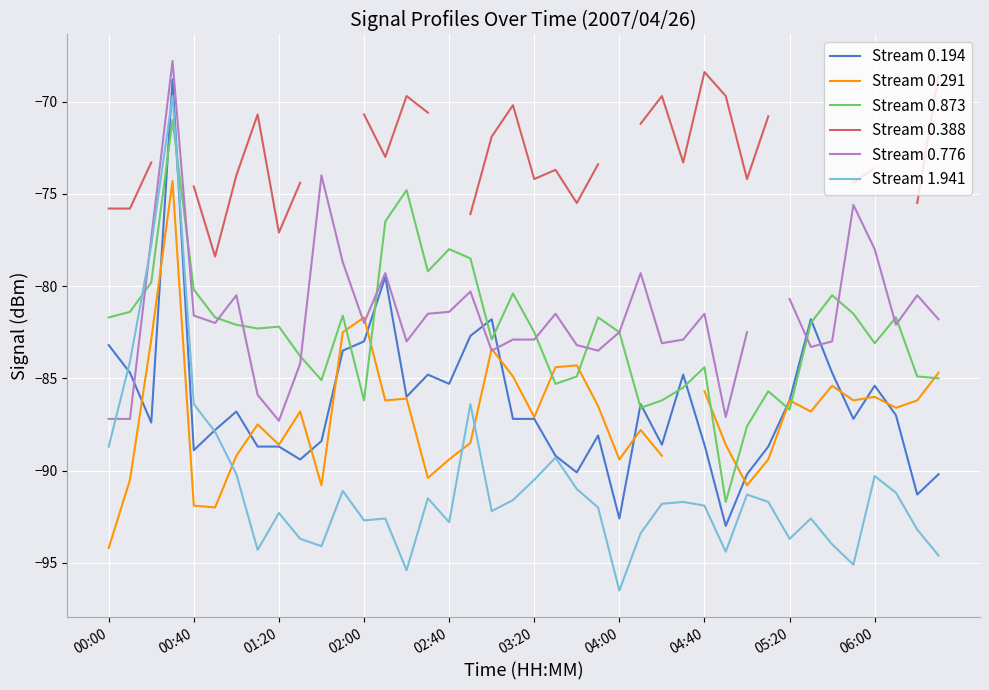

The Stream 0.194 series shows -125.3 at 00:40. True or false?

False